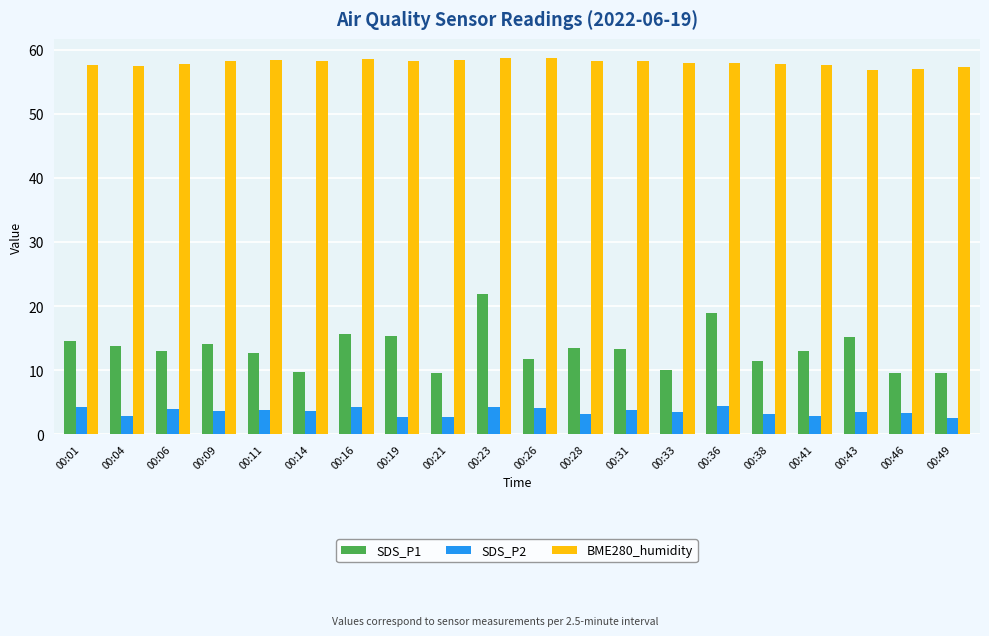

What is the value of the BME280_humidity bar at the 20th from the left?

57.4